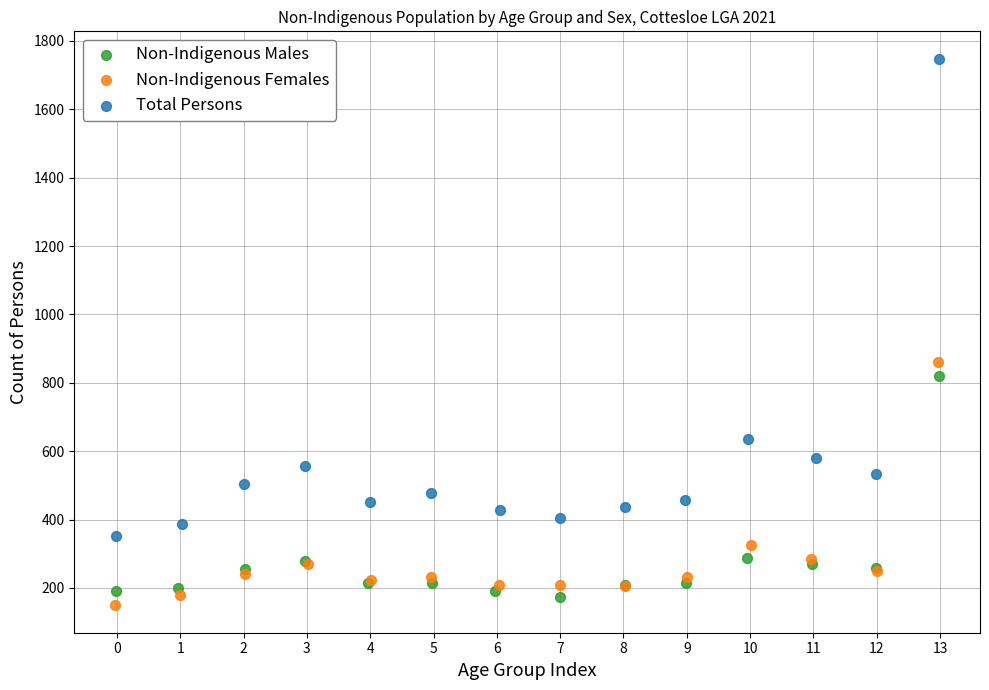

What are all the series names shown in the legend?

Non-Indigenous Males, Non-Indigenous Females, Total Persons